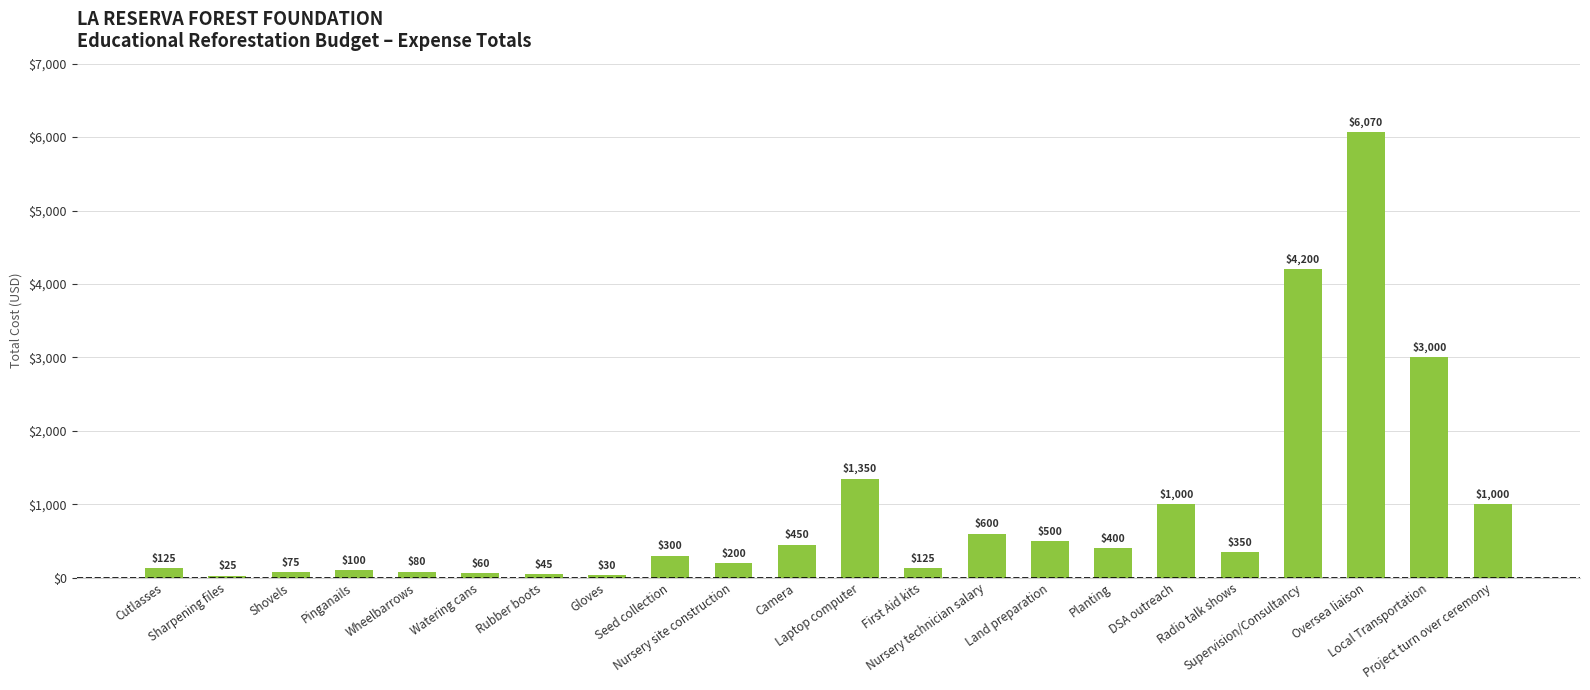

Where does the data first go above 350?

Camera